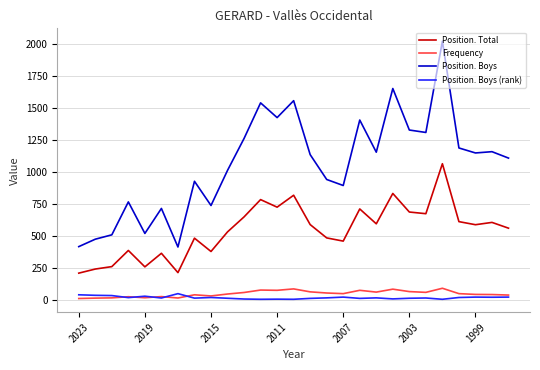

What is the maximum value for Position. Boys (rank)?

52